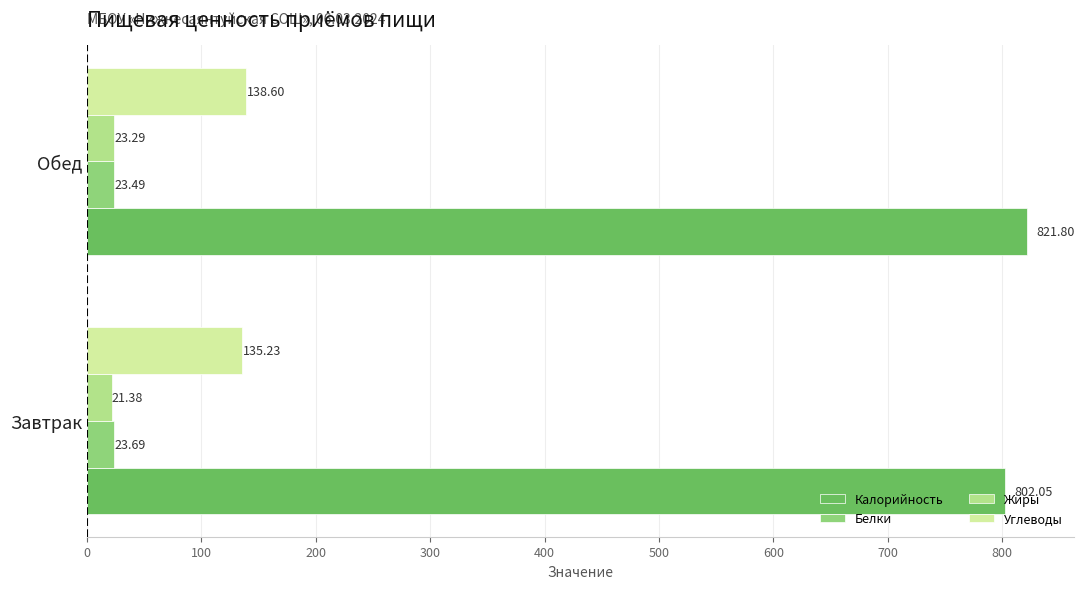

How many Жиры values are between 21 and 23?

1